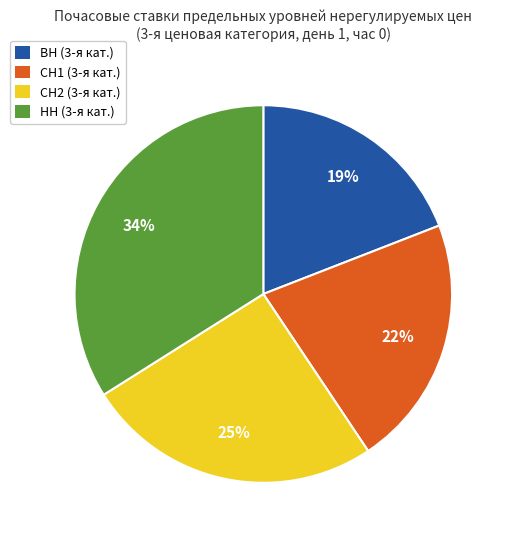

Count the number of slices in the pie.

4